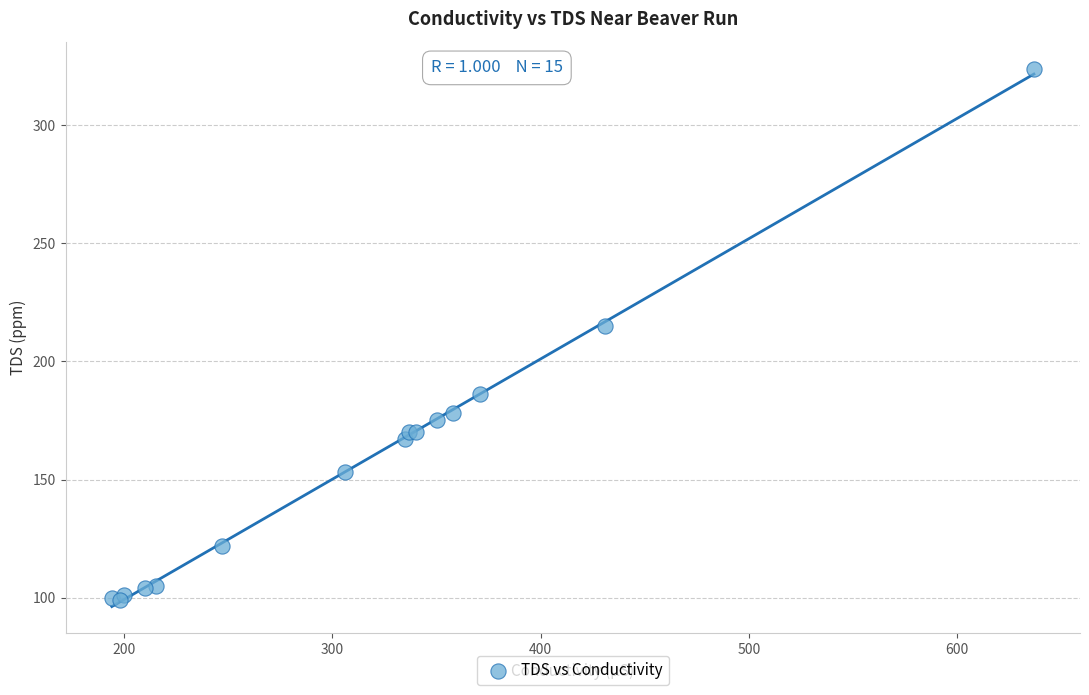

What Y value in the scatter plot is closest to 211?

215